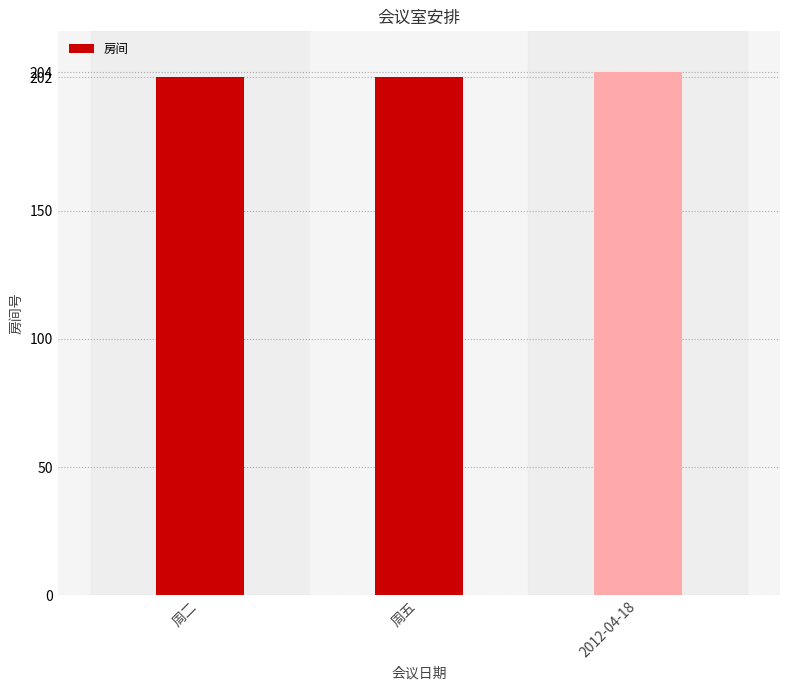

What is the value of the 2nd bar from the left?

202